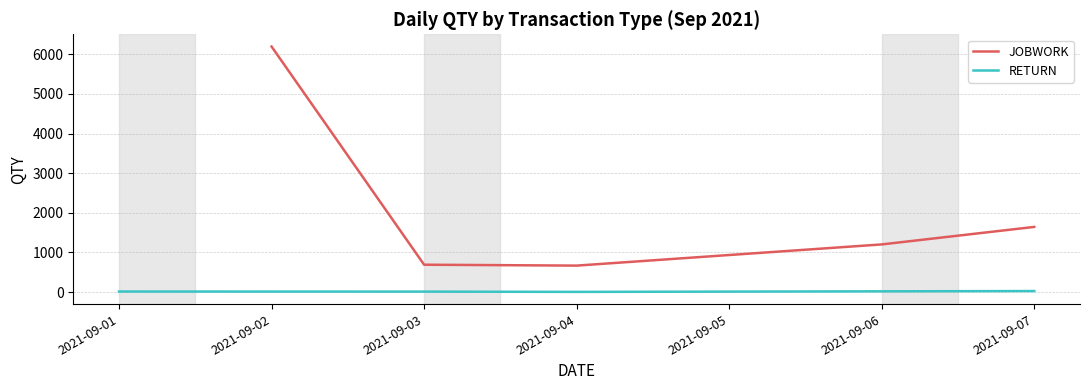

List the series in order of their overall mean, lowest first.

RETURN, JOBWORK